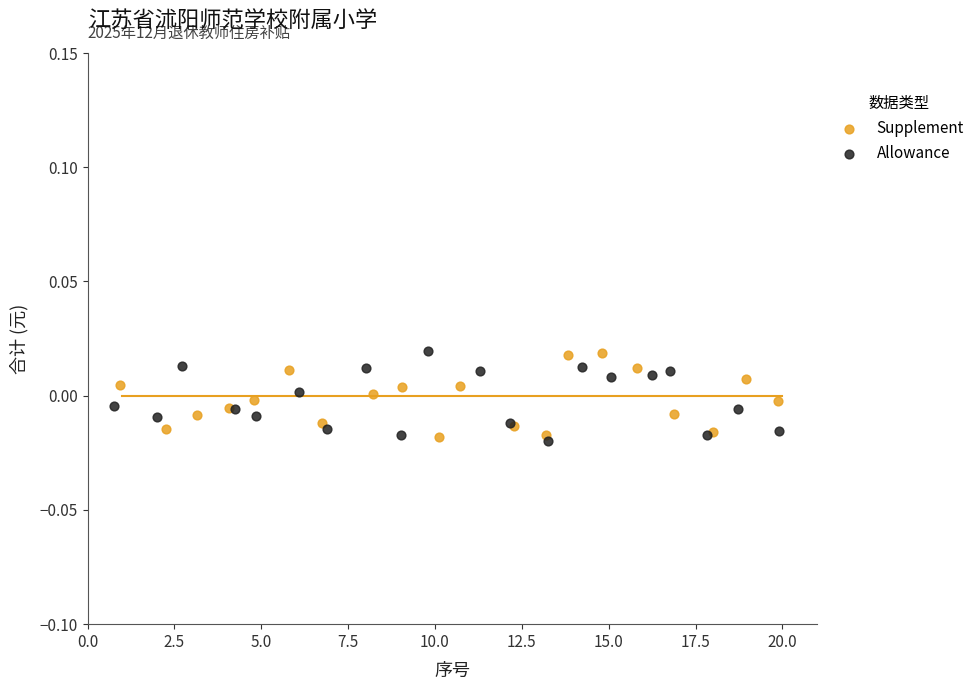

What are all the series names shown in the legend?

Supplement, Allowance